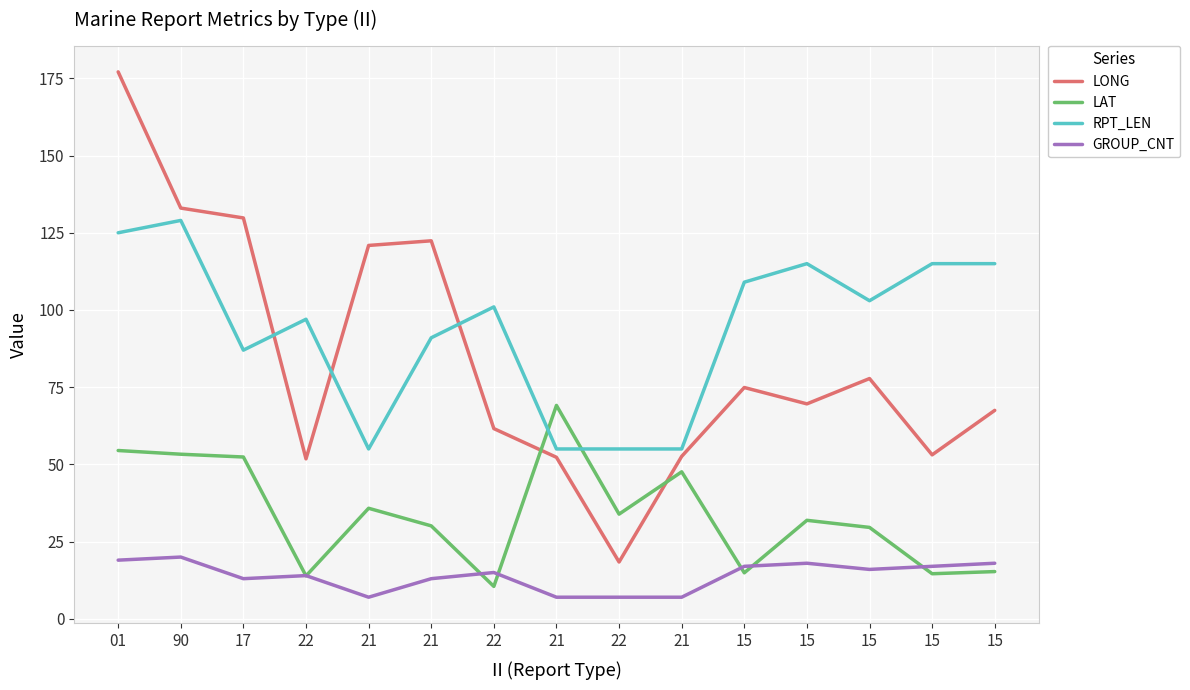

At which category does the chart reach its peak across all series?

01